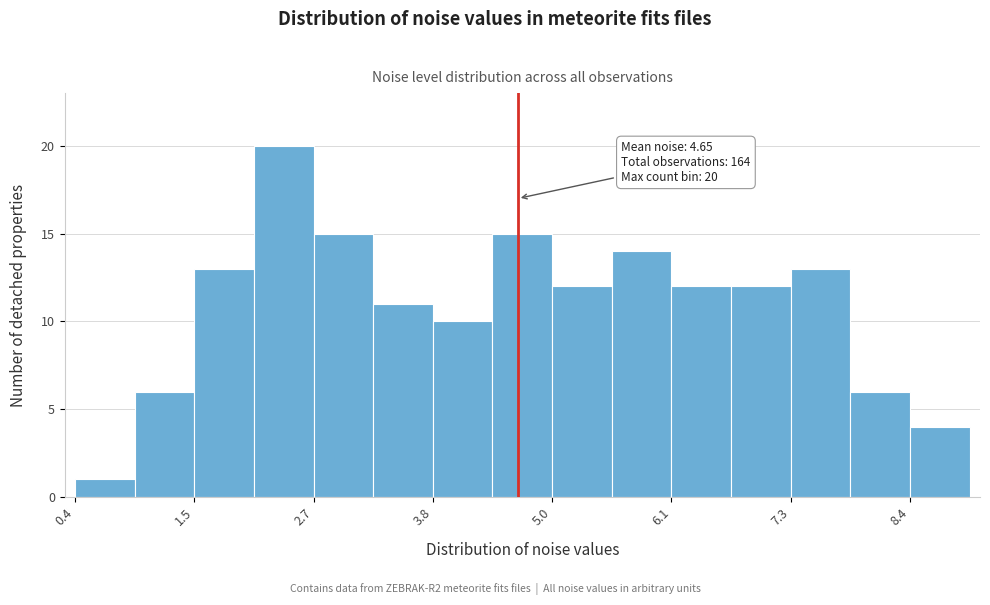

Read against the x-axis, roughly where is the centre of the tallest bar?

2.4